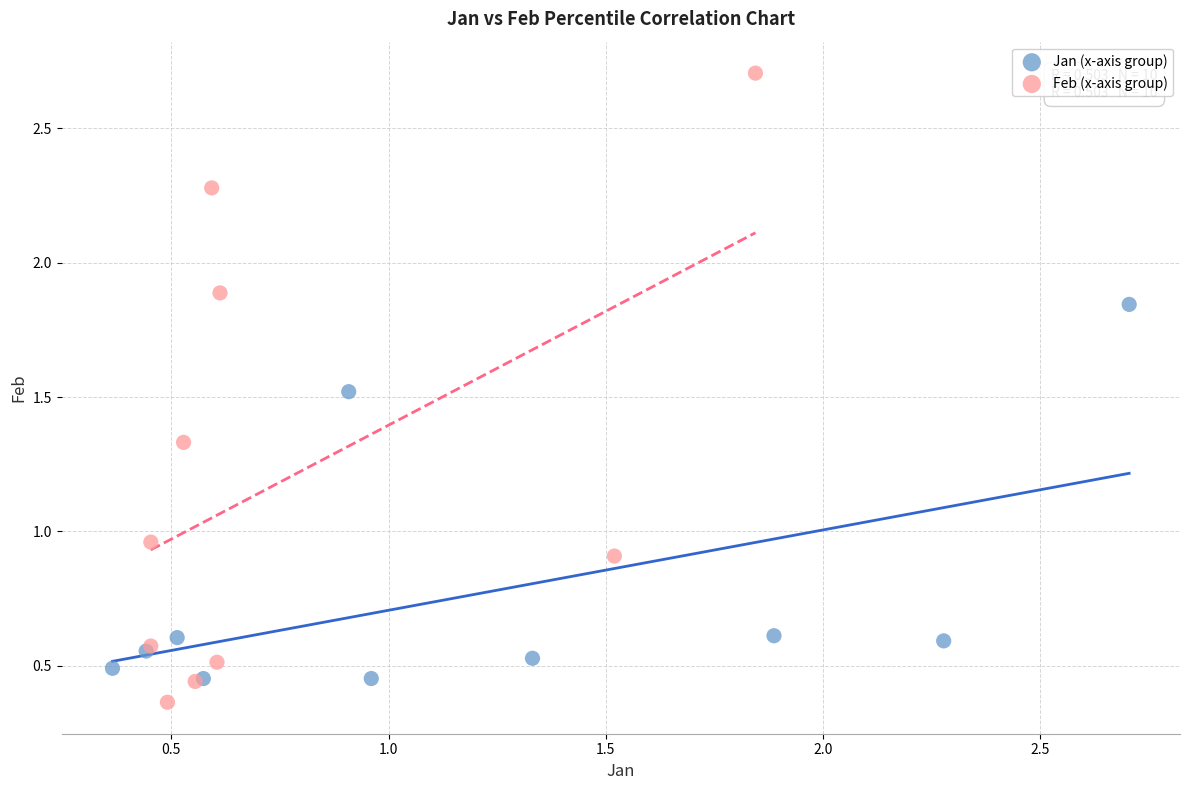

Which series has the widest spread of Y values?

Feb (x-axis group)